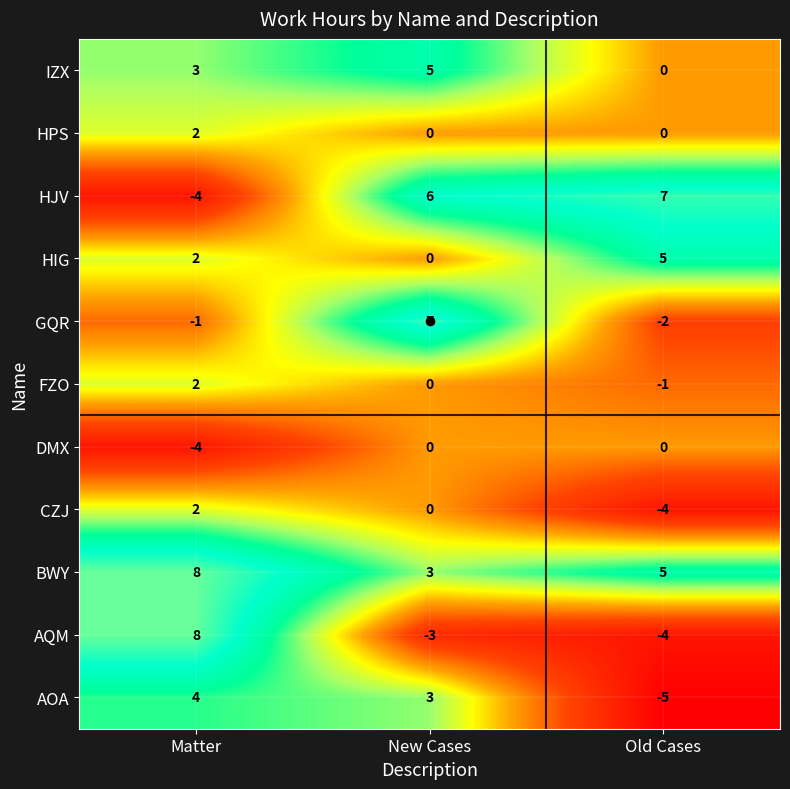

At how many categories does at least one series exceed -3?

3